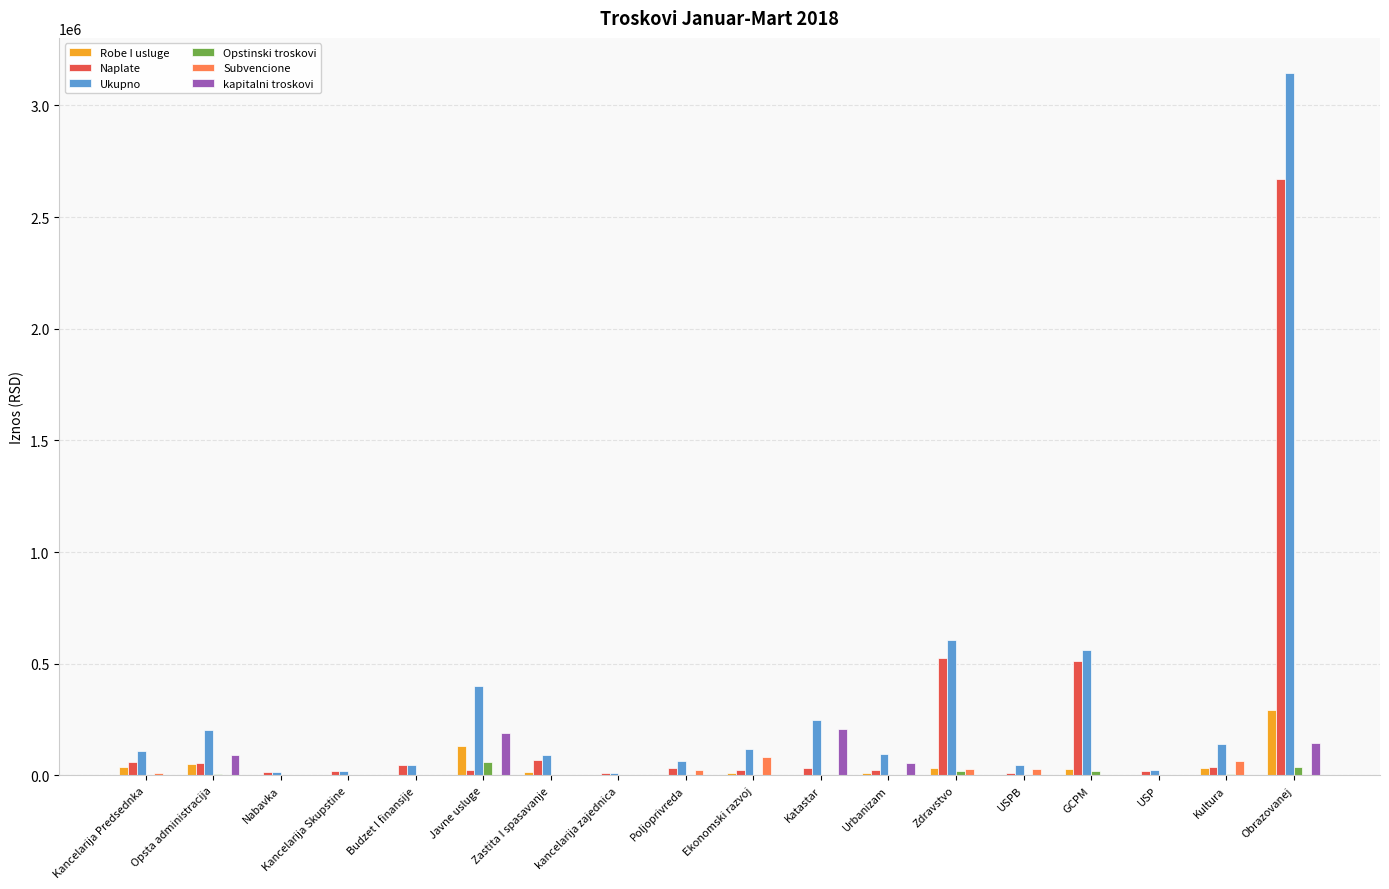

At which category is the sum across all series the highest?

Obrazovanej